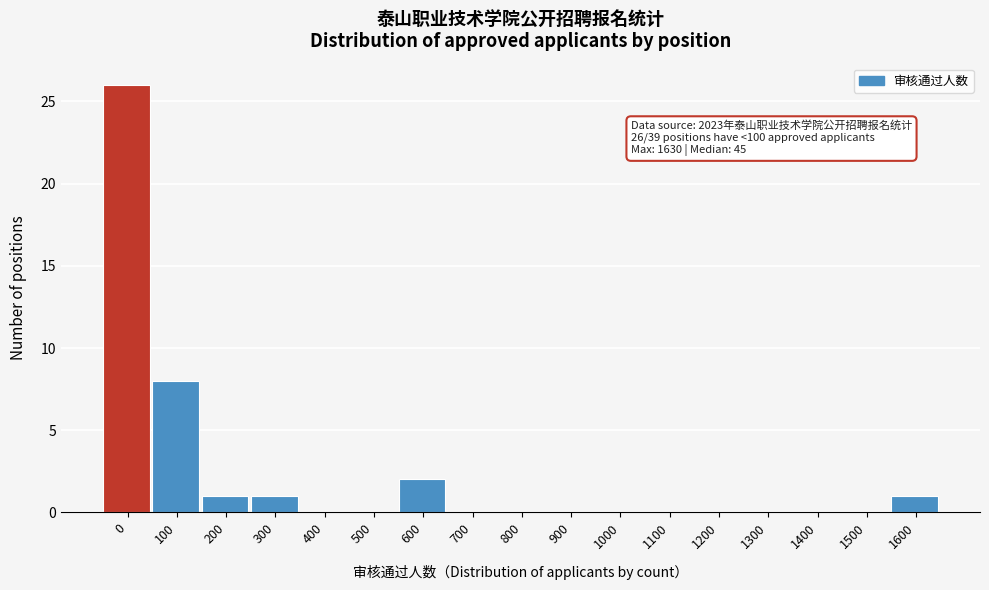

Reading left to right, transcribe all the data shown in this chart.

0=26	100=8	200=1	300=1	400=0	500=0	600=2	700=0	800=0	900=0	1000=0	1100=0	1200=0	1300=0	1400=0	1500=0	1600=1